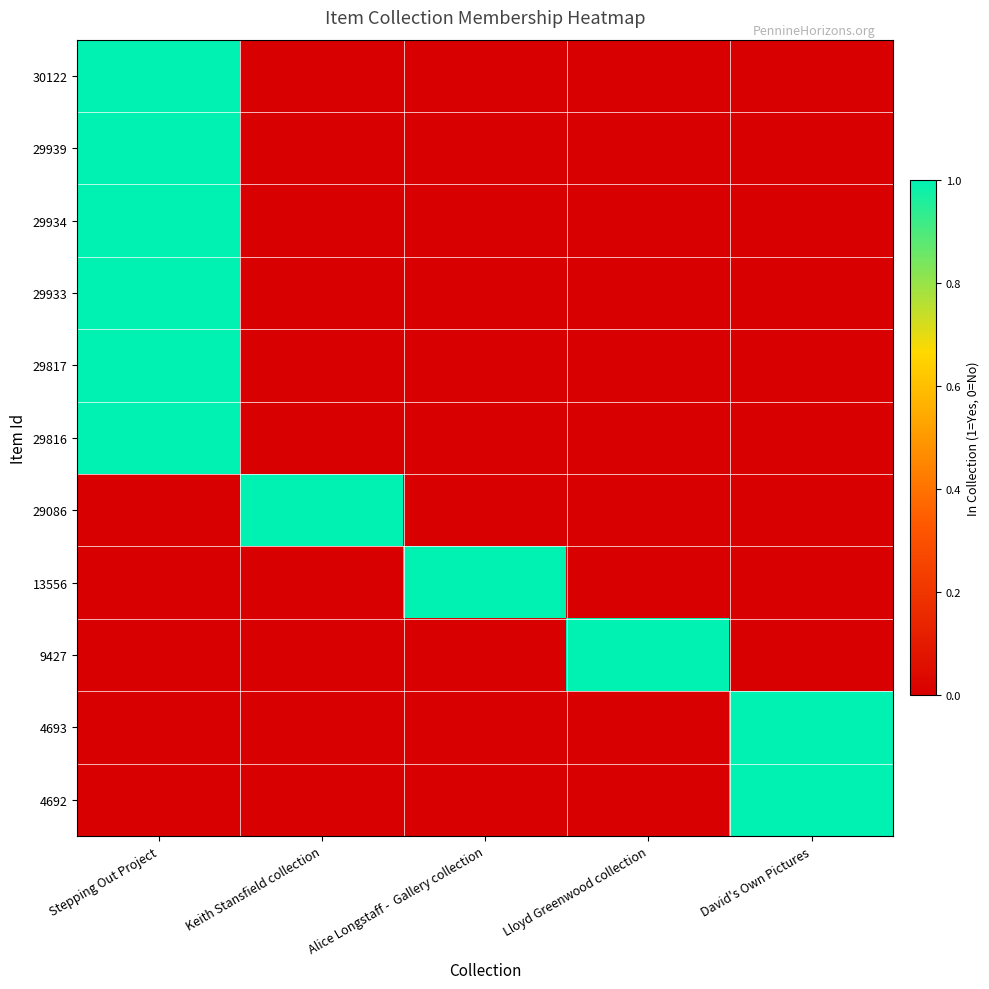

Reading left to right, transcribe all the data shown in this chart.

30122: Stepping Out Project=1	Keith Stansfield collection=0	Alice Longstaff -  Gallery collection=0	Lloyd Greenwood collection=0	David's Own Pictures=0
29939: Stepping Out Project=1	Keith Stansfield collection=0	Alice Longstaff -  Gallery collection=0	Lloyd Greenwood collection=0	David's Own Pictures=0
29934: Stepping Out Project=1	Keith Stansfield collection=0	Alice Longstaff -  Gallery collection=0	Lloyd Greenwood collection=0	David's Own Pictures=0
29933: Stepping Out Project=1	Keith Stansfield collection=0	Alice Longstaff -  Gallery collection=0	Lloyd Greenwood collection=0	David's Own Pictures=0
29817: Stepping Out Project=1	Keith Stansfield collection=0	Alice Longstaff -  Gallery collection=0	Lloyd Greenwood collection=0	David's Own Pictures=0
29816: Stepping Out Project=1	Keith Stansfield collection=0	Alice Longstaff -  Gallery collection=0	Lloyd Greenwood collection=0	David's Own Pictures=0
29086: Stepping Out Project=0	Keith Stansfield collection=1	Alice Longstaff -  Gallery collection=0	Lloyd Greenwood collection=0	David's Own Pictures=0
13556: Stepping Out Project=0	Keith Stansfield collection=0	Alice Longstaff -  Gallery collection=1	Lloyd Greenwood collection=0	David's Own Pictures=0
9427: Stepping Out Project=0	Keith Stansfield collection=0	Alice Longstaff -  Gallery collection=0	Lloyd Greenwood collection=1	David's Own Pictures=0
4693: Stepping Out Project=0	Keith Stansfield collection=0	Alice Longstaff -  Gallery collection=0	Lloyd Greenwood collection=0	David's Own Pictures=1
4692: Stepping Out Project=0	Keith Stansfield collection=0	Alice Longstaff -  Gallery collection=0	Lloyd Greenwood collection=0	David's Own Pictures=1